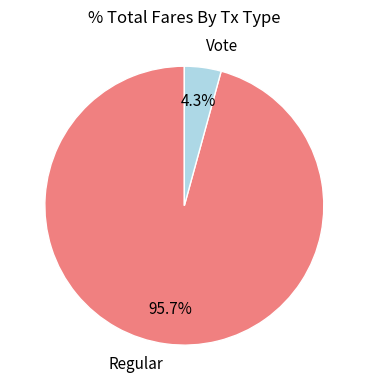

What portion of the pie excludes Regular?

4.3%